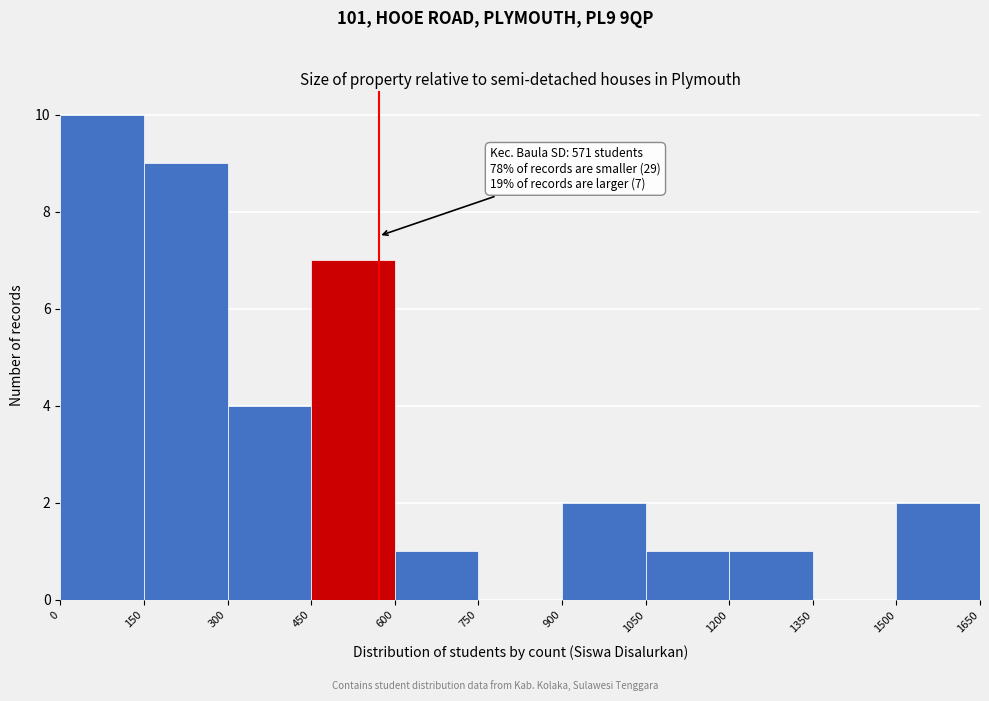

Which range on the x-axis has the tallest bar?

0 to 150